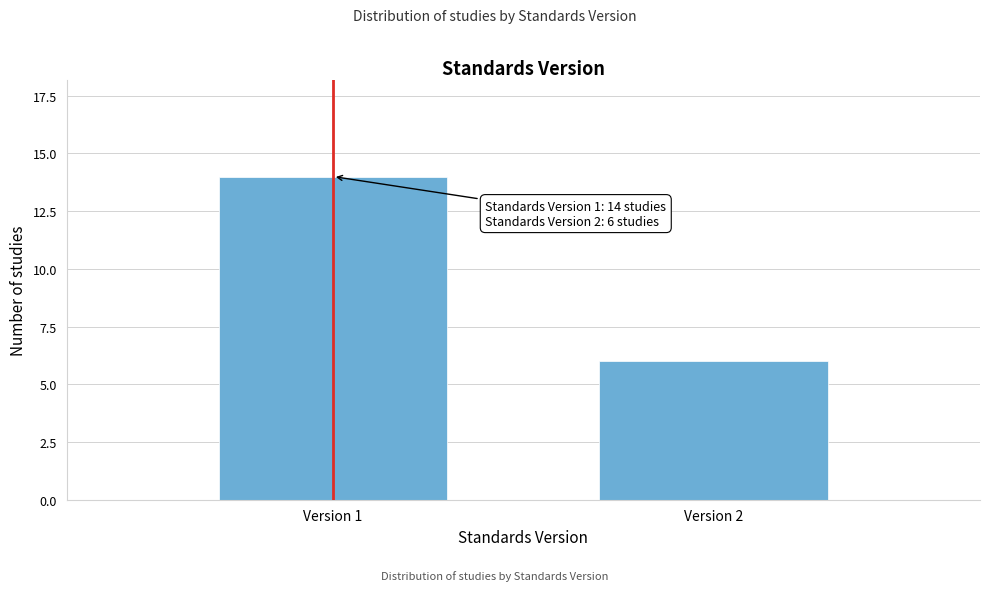

Reading right to left, what are all the values shown in this chart?

6	14